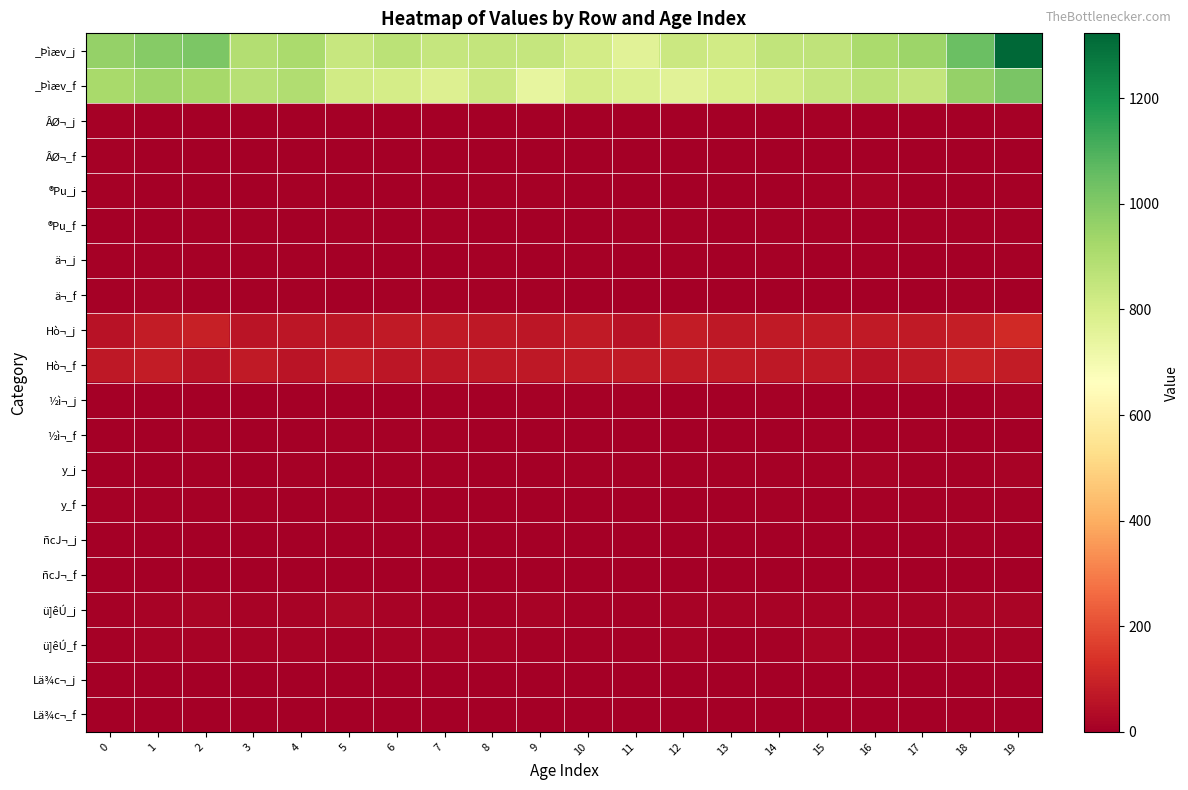

Reading right to left, what are all the values shown in this chart?

_Þìæv_j: 19=1323	18=1048	17=945	16=912	15=863	14=857	13=815	12=832	11=761	10=809	9=843	8=851	7=845	6=873	5=841	4=914	3=893	2=1008	1=990	0=960
_Þìæv_f: 19=1016	18=957	17=850	16=872	15=843	14=814	13=793	12=764	11=782	10=804	9=742	8=832	7=779	6=803	5=814	4=896	3=882	2=925	1=940	0=919
ÂØ¬_j: 19=9	18=4	17=3	16=3	15=7	14=3	13=3	12=5	11=4	10=2	9=3	8=1	7=4	6=2	5=3	4=0	3=2	2=4	1=2	0=6
ÂØ¬_f: 19=4	18=3	17=3	16=4	15=3	14=3	13=1	12=1	11=3	10=4	9=2	8=5	7=2	6=2	5=2	4=3	3=2	2=1	1=3	0=8
®Pu_j: 19=7	18=3	17=5	16=11	15=9	14=4	13=3	12=3	11=3	10=1	9=8	8=6	7=0	6=4	5=3	4=6	3=3	2=2	1=1	0=7
®Pu_f: 19=8	18=9	17=9	16=2	15=7	14=6	13=5	12=9	11=6	10=4	9=3	8=4	7=7	6=5	5=6	4=5	3=9	2=9	1=3	0=3
ä¬_j: 19=9	18=5	17=4	16=9	15=4	14=8	13=3	12=7	11=1	10=6	9=2	8=6	7=3	6=1	5=4	4=9	3=8	2=6	1=6	0=10
ä¬_f: 19=2	18=8	17=3	16=4	15=0	14=3	13=1	12=2	11=2	10=0	9=6	8=6	7=7	6=6	5=5	4=7	3=6	2=10	1=12	0=8
Hò¬_j: 19=118	18=84	17=75	16=75	15=76	14=76	13=71	12=79	11=56	10=74	9=66	8=69	7=77	6=73	5=64	4=66	3=61	2=90	1=80	0=52
Hò¬_f: 19=81	18=88	17=68	16=52	15=72	14=72	13=77	12=76	11=73	10=73	9=70	8=71	7=63	6=65	5=82	4=60	3=74	2=56	1=78	0=71
½ì¬_j: 19=14	18=1	17=0	16=2	15=4	14=8	13=3	12=3	11=7	10=8	9=9	8=3	7=6	6=4	5=3	4=4	3=4	2=5	1=5	0=3
½ì¬_f: 19=5	18=4	17=10	16=4	15=7	14=2	13=5	12=1	11=4	10=5	9=2	8=2	7=6	6=7	5=6	4=3	3=5	2=7	1=1	0=2
y_j: 19=11	18=7	17=8	16=12	15=8	14=8	13=7	12=7	11=6	10=8	9=5	8=2	7=8	6=7	5=3	4=10	3=5	2=7	1=2	0=3
y_f: 19=9	18=9	17=10	16=7	15=5	14=6	13=5	12=5	11=4	10=4	9=4	8=5	7=4	6=4	5=6	4=5	3=6	2=7	1=9	0=6
ñcJ¬_j: 19=3	18=6	17=4	16=4	15=1	14=1	13=1	12=1	11=2	10=1	9=1	8=3	7=4	6=2	5=2	4=3	3=0	2=0	1=4	0=1
ñcJ¬_f: 19=1	18=4	17=5	16=0	15=5	14=2	13=3	12=3	11=1	10=2	9=1	8=4	7=1	6=3	5=4	4=4	3=2	2=0	1=2	0=4
ü]êÚ_j: 19=17	18=17	17=14	16=13	15=13	14=14	13=12	12=11	11=6	10=8	9=15	8=8	7=10	6=15	5=23	4=15	3=12	2=16	1=12	0=10
ü]êÚ_f: 19=13	18=13	17=10	16=9	15=16	14=9	13=5	12=12	11=9	10=6	9=9	8=11	7=14	6=13	5=6	4=12	3=11	2=11	1=14	0=9
Lä¾c¬_j: 19=3	18=1	17=2	16=3	15=1	14=1	13=1	12=2	11=1	10=2	9=3	8=0	7=3	6=4	5=4	4=1	3=0	2=3	1=5	0=4
Lä¾c¬_f: 19=1	18=2	17=3	16=2	15=2	14=1	13=3	12=1	11=2	10=1	9=2	8=3	7=3	6=2	5=2	4=3	3=3	2=3	1=1	0=4